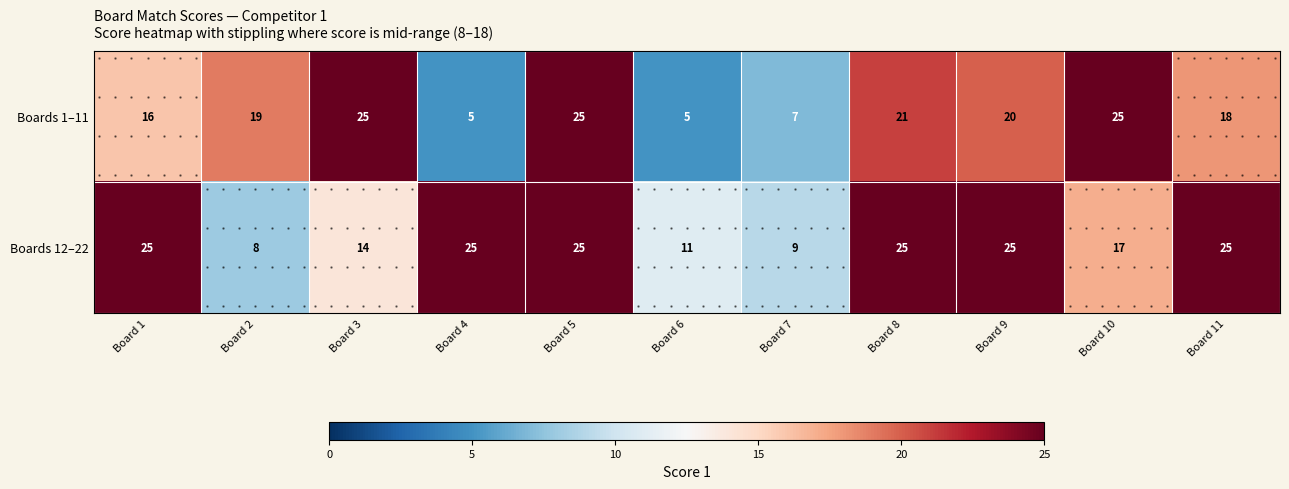

Is the value of Boards 12–22 at Board 4 greater than the value of Boards 1–11 at Board 4?

Yes